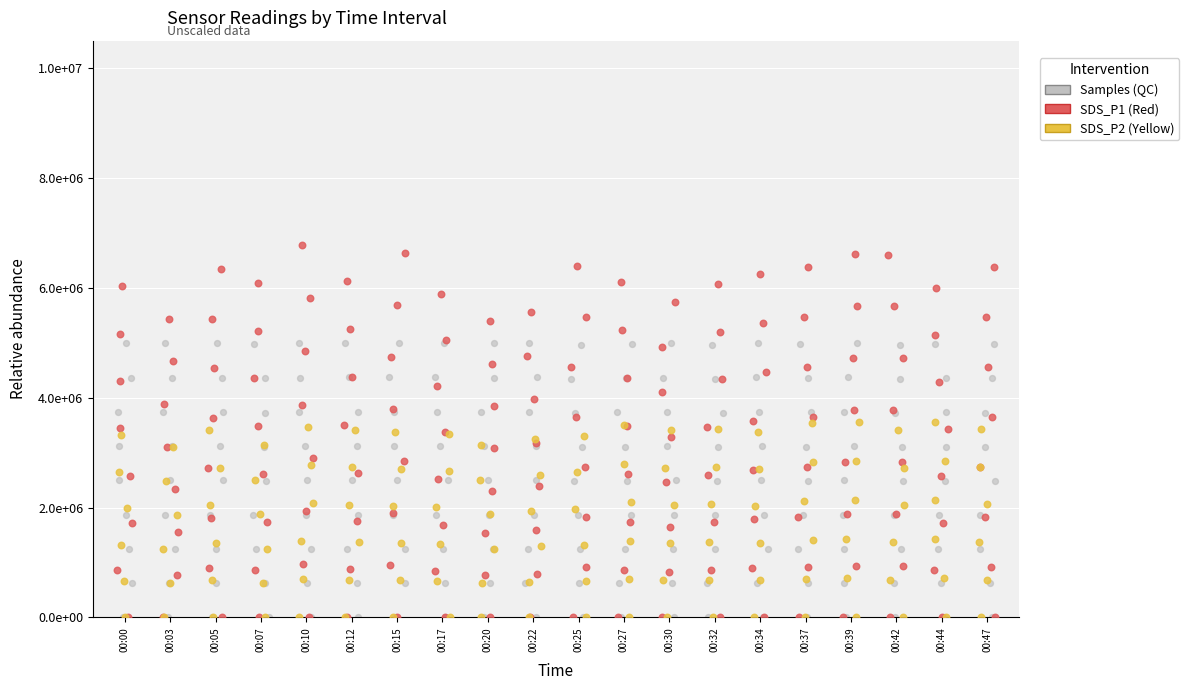

At how many categories does at least one series exceed 4770511?

20